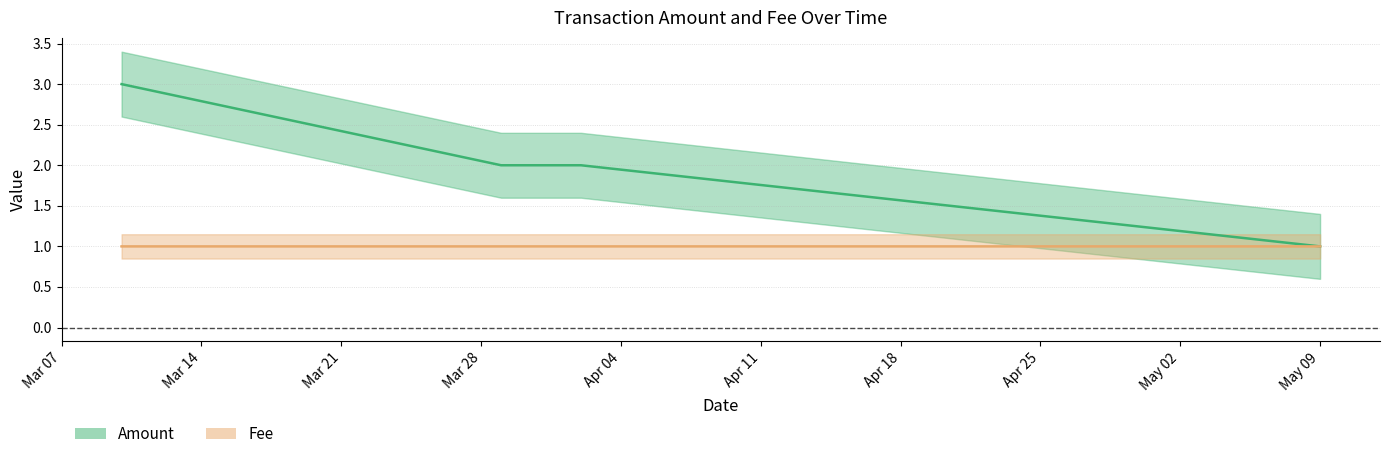

What is the smallest value displayed?

1.0